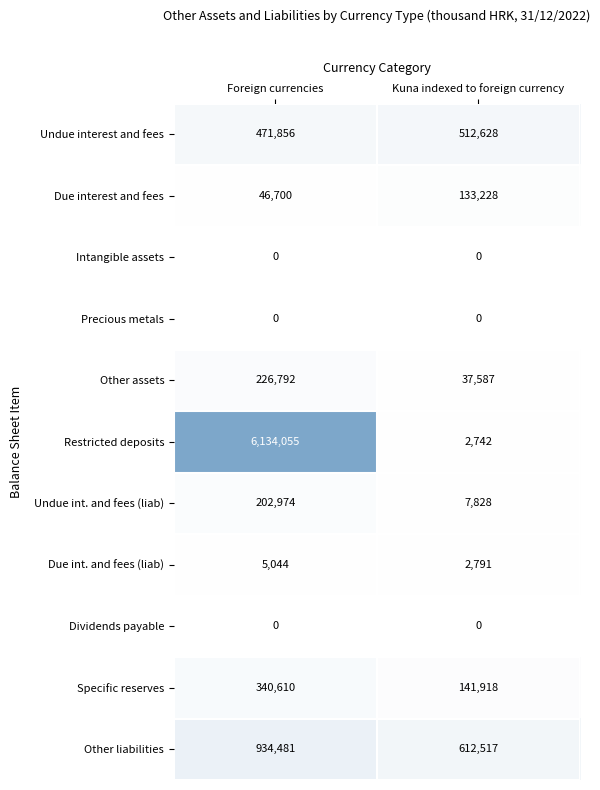

True or false: Undue interest and fees has a value of 512628 at 1.

True